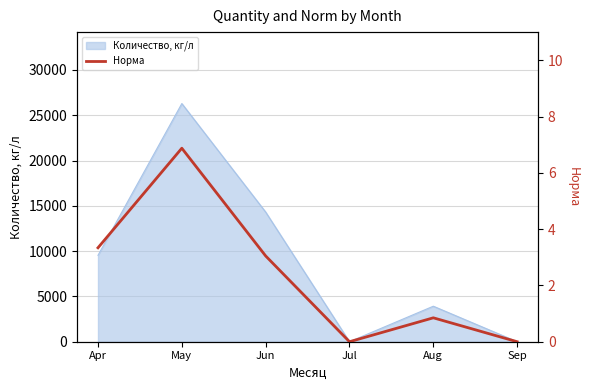

At which label is the value closest to 3?

Jun